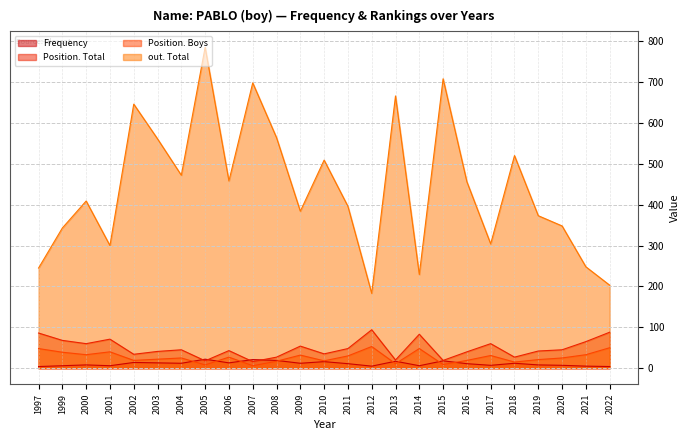

How many lines are shown in the chart?

4